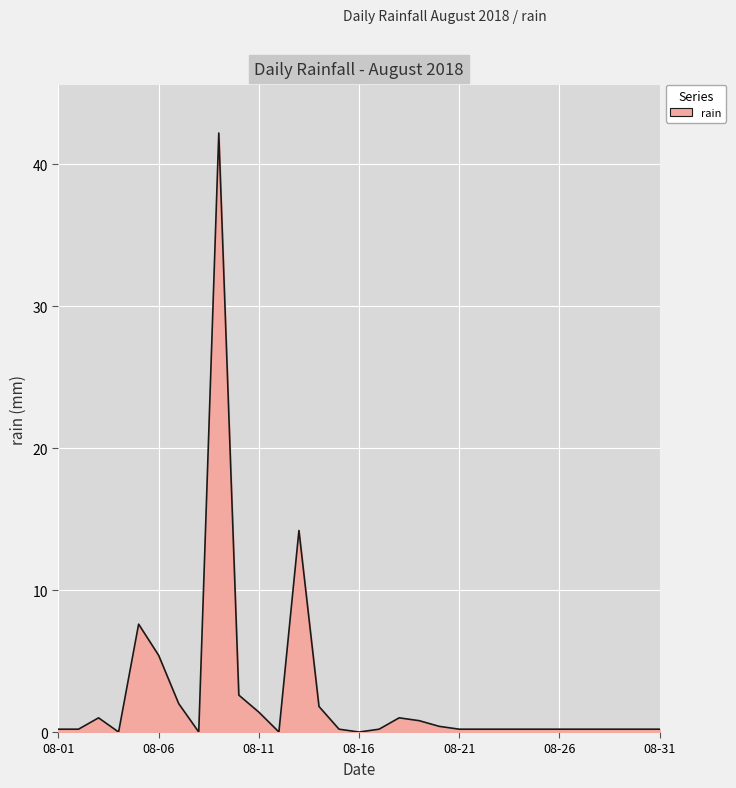

What is the greatest value displayed?

42.2